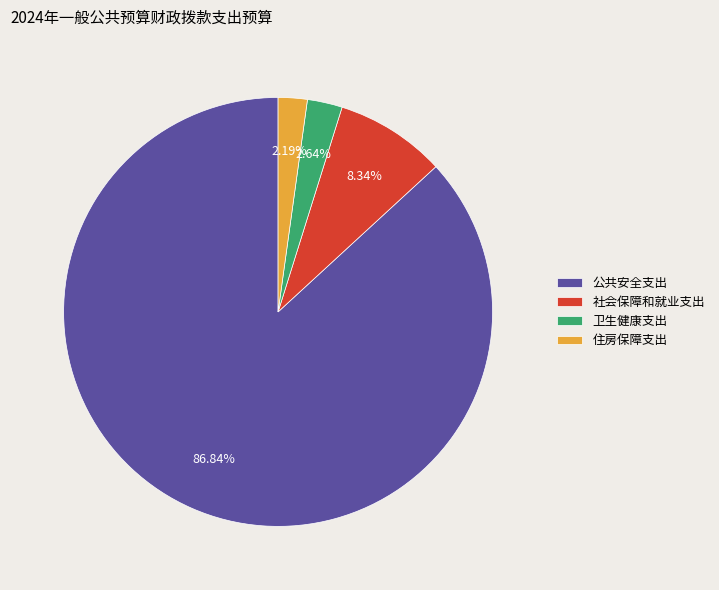

Which slice is the largest?

公共安全支出